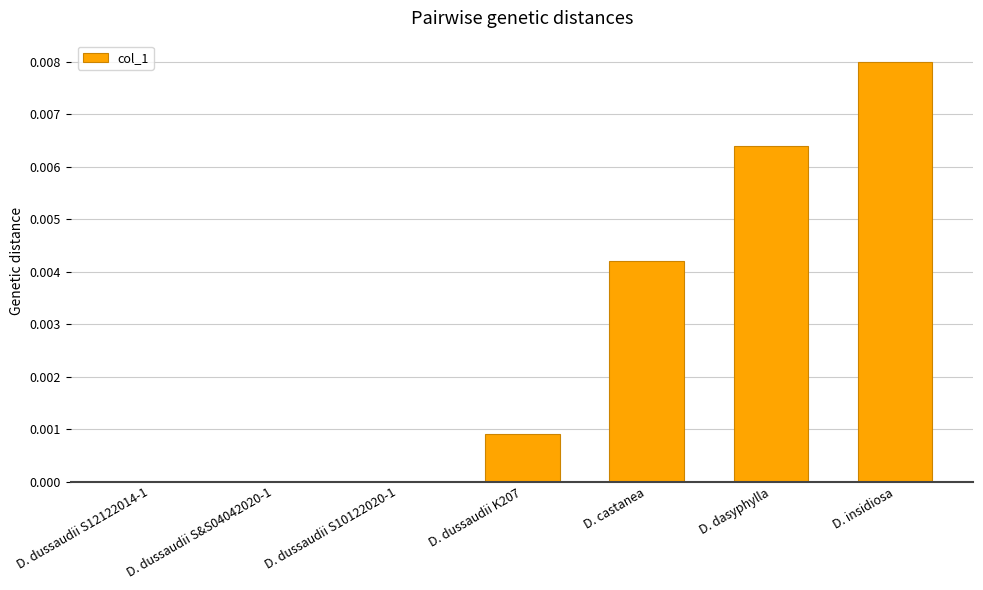

Which category has the highest value across all series?

D. insidiosa